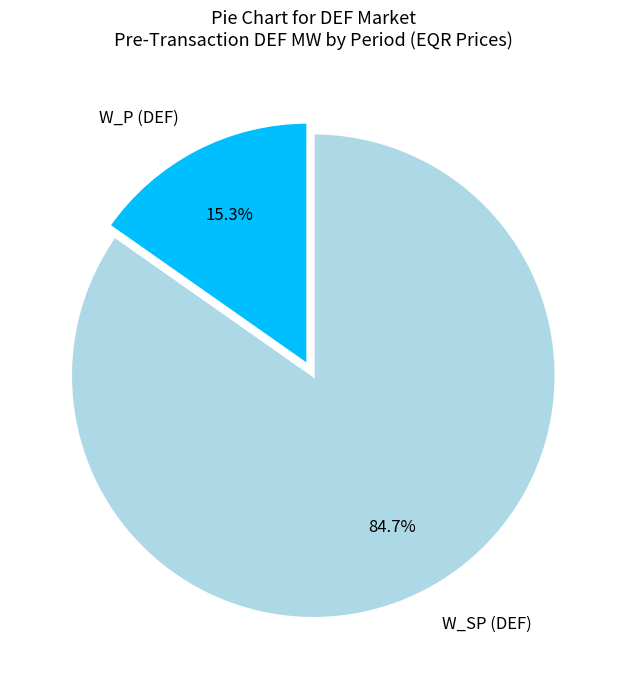

What percentage do W_P (DEF) and W_SP (DEF) together represent?

100.0%